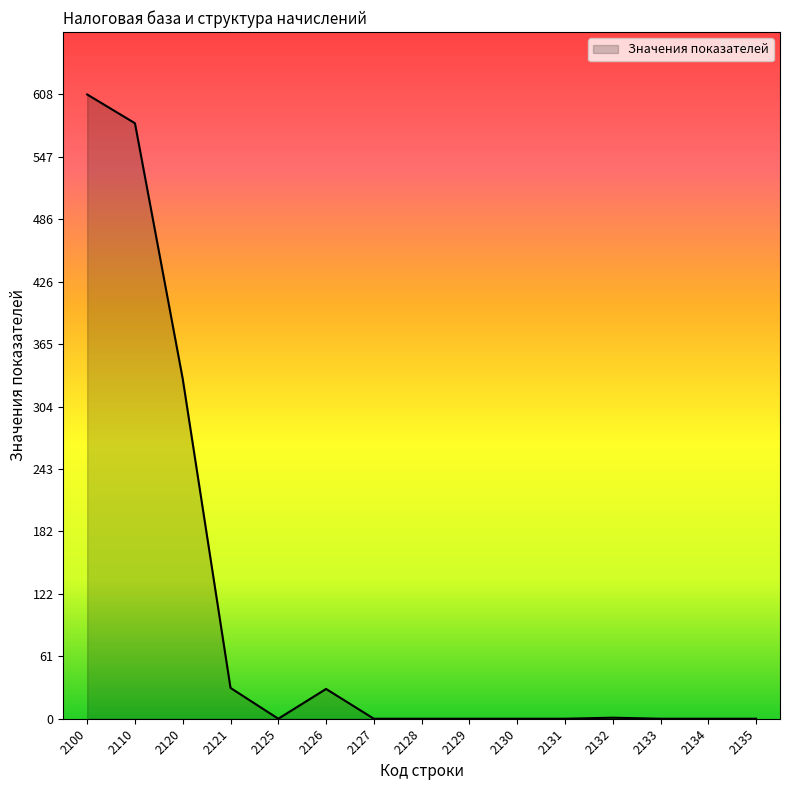

The chart shows a value of 0 at 2125. True or false?

True